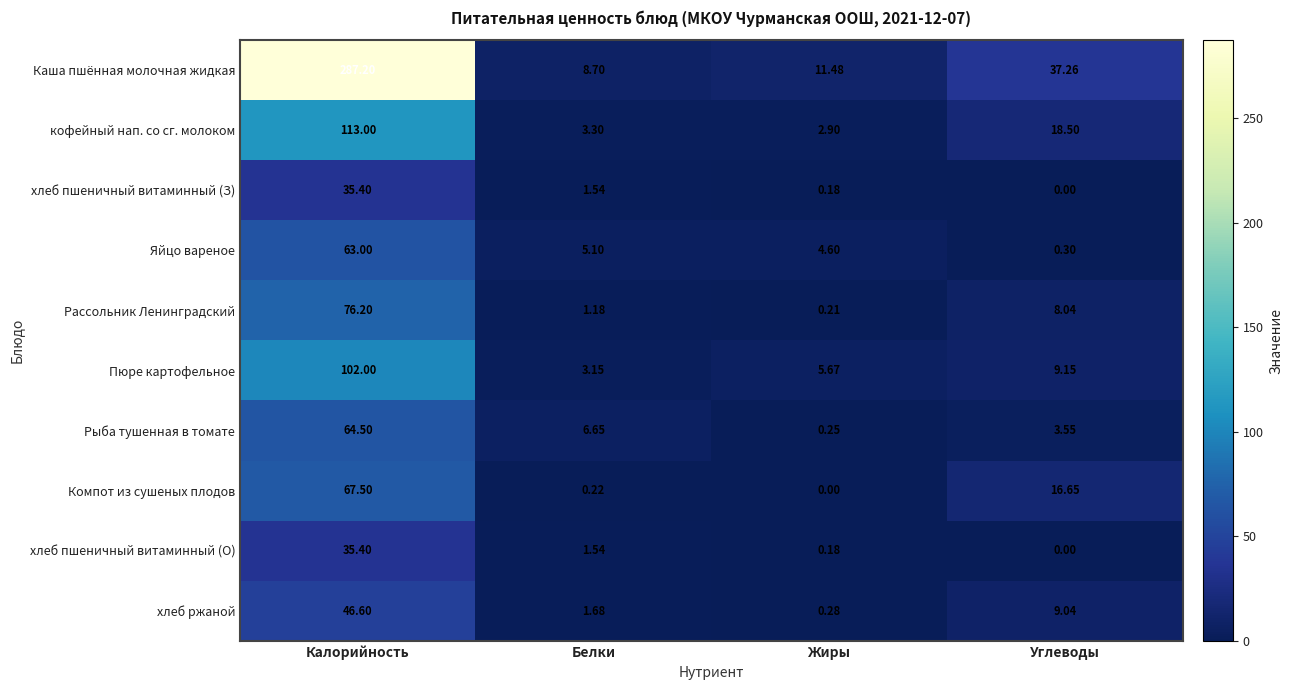

Which series has the largest total across all categories?

Каша пшённая молочная жидкая